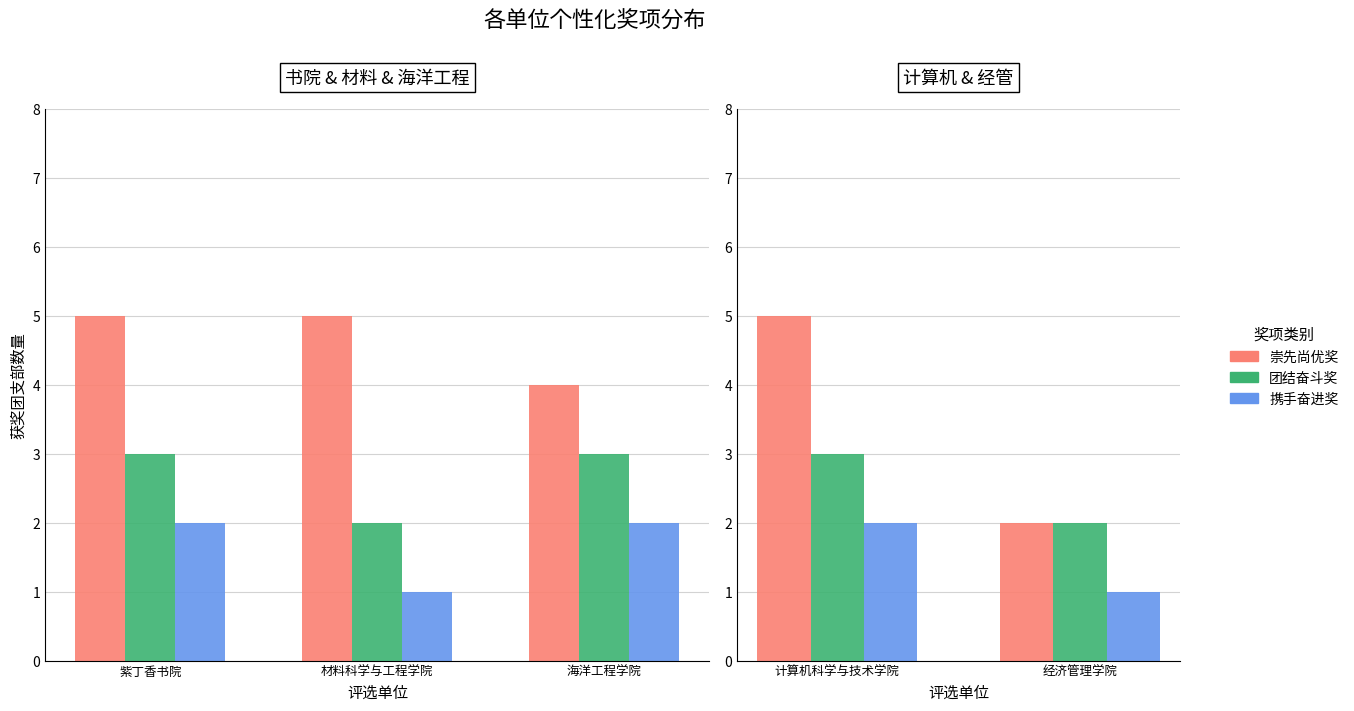

What are all the series names shown in the legend?

崇先尚优奖, 团结奋斗奖, 携手奋进奖